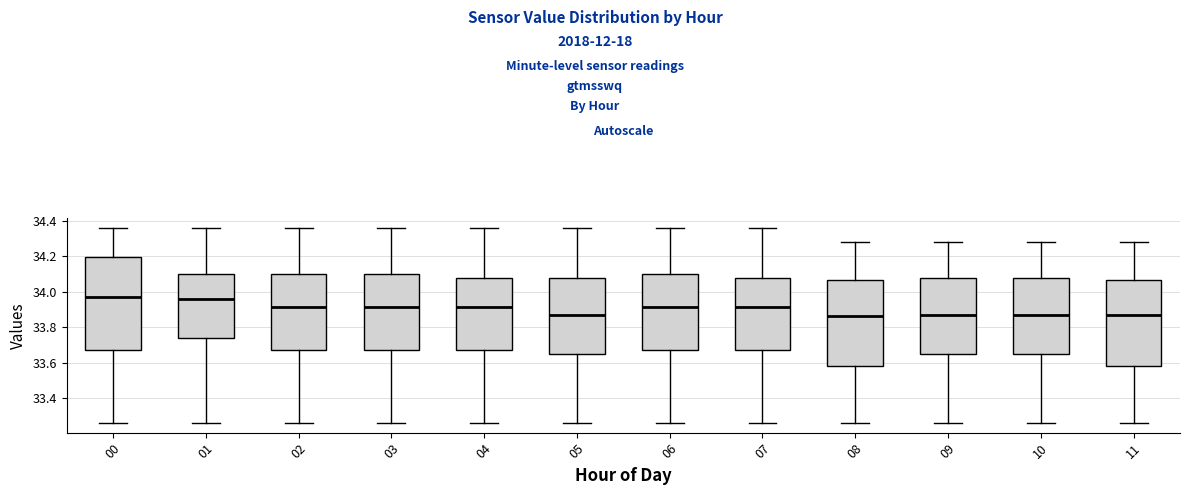

Where does the lower whisker of the box at x = 04 end on the y-axis? The values are not printed on the chart, so give them approximately, as read against the axis.

33.26